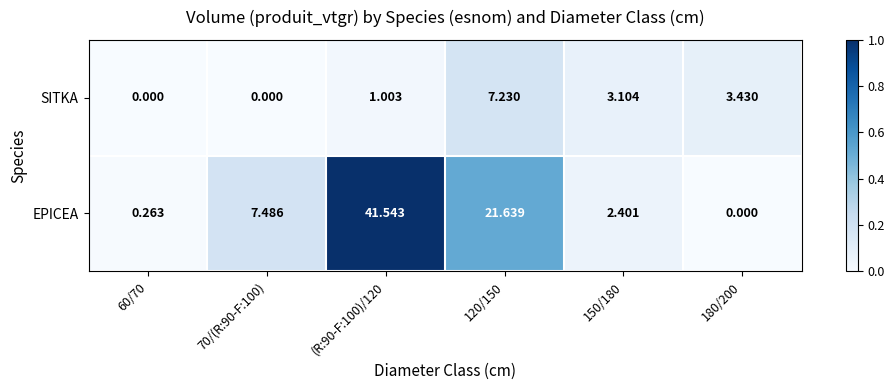

Rank the series at 150/180 from highest to lowest value.

SITKA, EPICEA